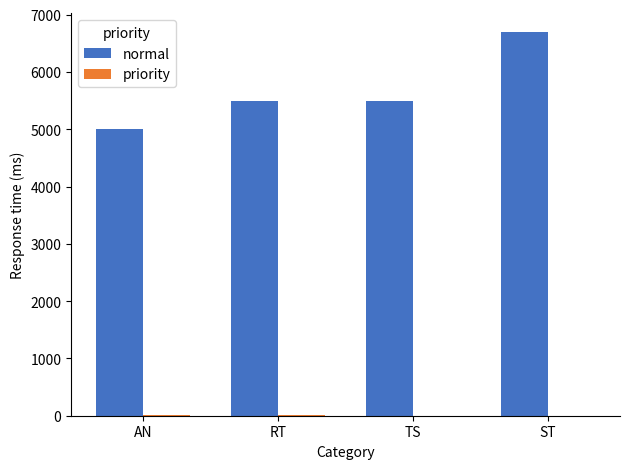

Are the bars horizontal?

No